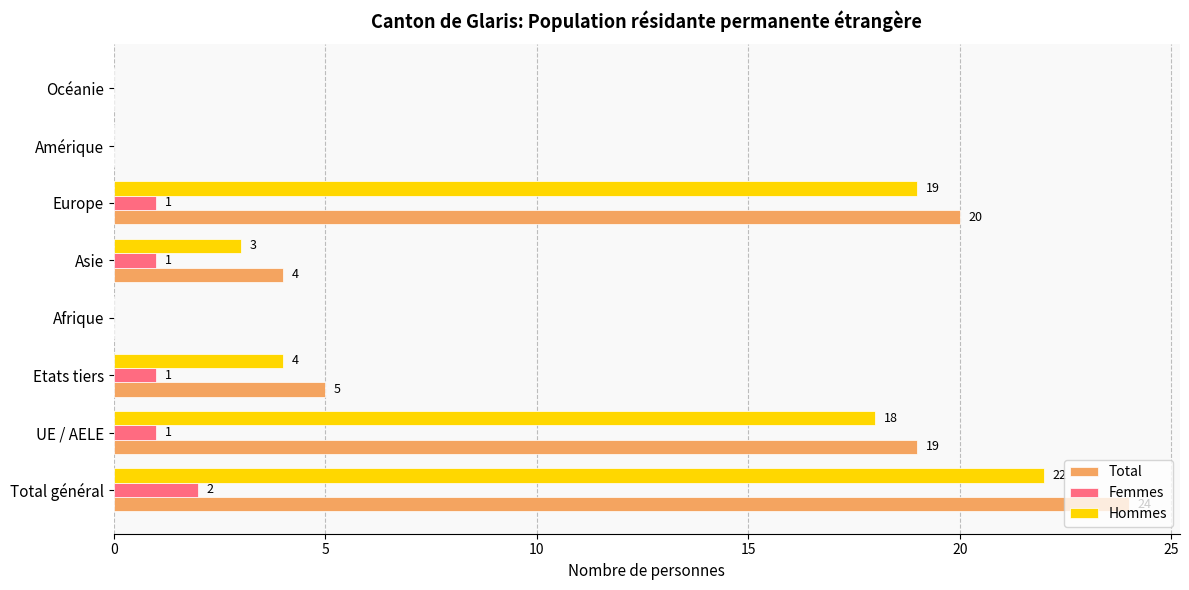

The value of Femmes at Amérique is -1. True or false?

False